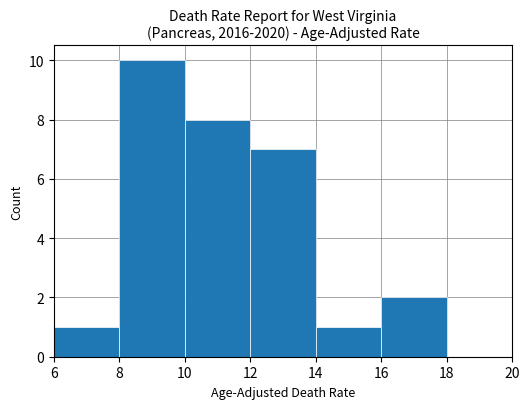

Reading left to right, list every bar in this chart as the range it spans on the x-axis followed by its height. The values are not printed on the chart, so give them approximately, as read against the axis.

6 to 8: 1
8 to 10: 10
10 to 12: 8
12 to 14: 7
14 to 16: 1
16 to 18: 2